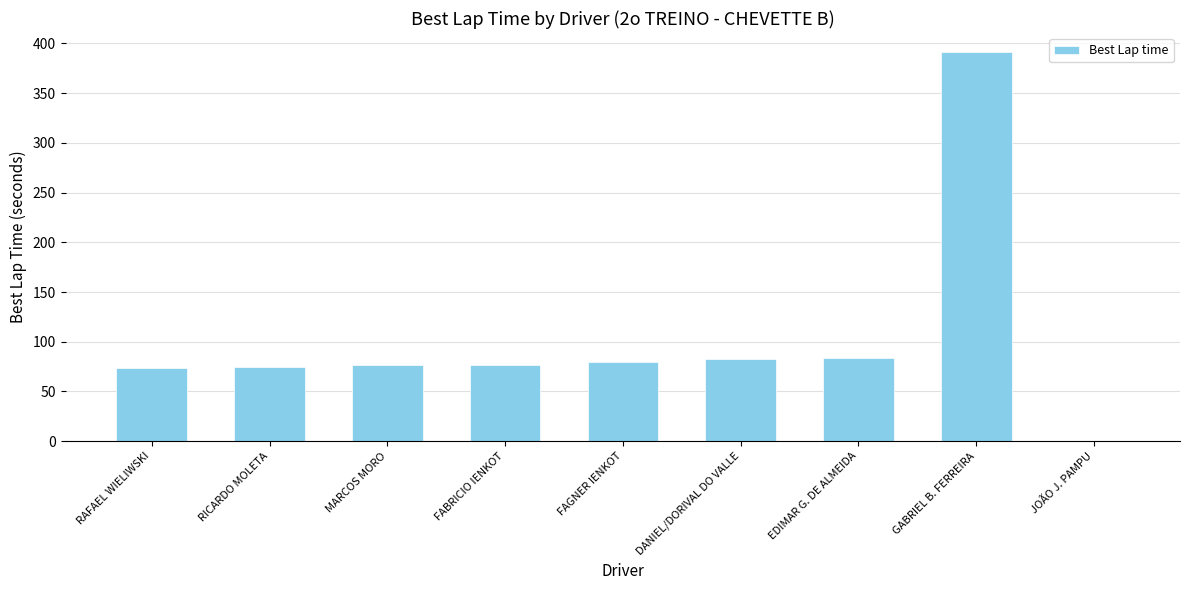

What is the sum of all values?

937.7